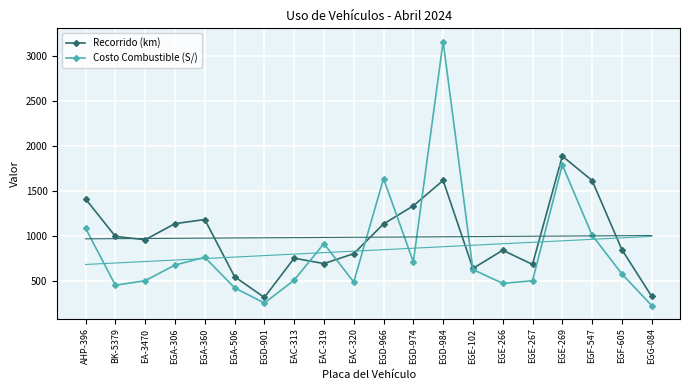

Read the Costo Combustible (S/) value at EGE-269.

1791.2